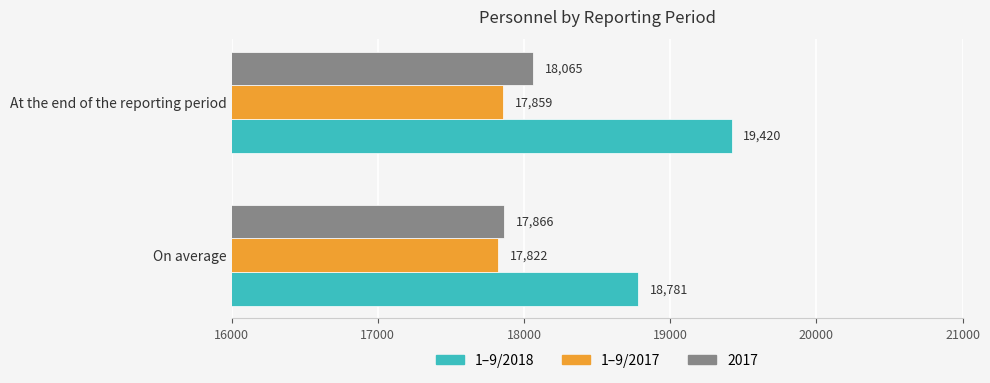

Rank the categories by 1–9/2018 value from highest to lowest.

At the end of the reporting period, On average